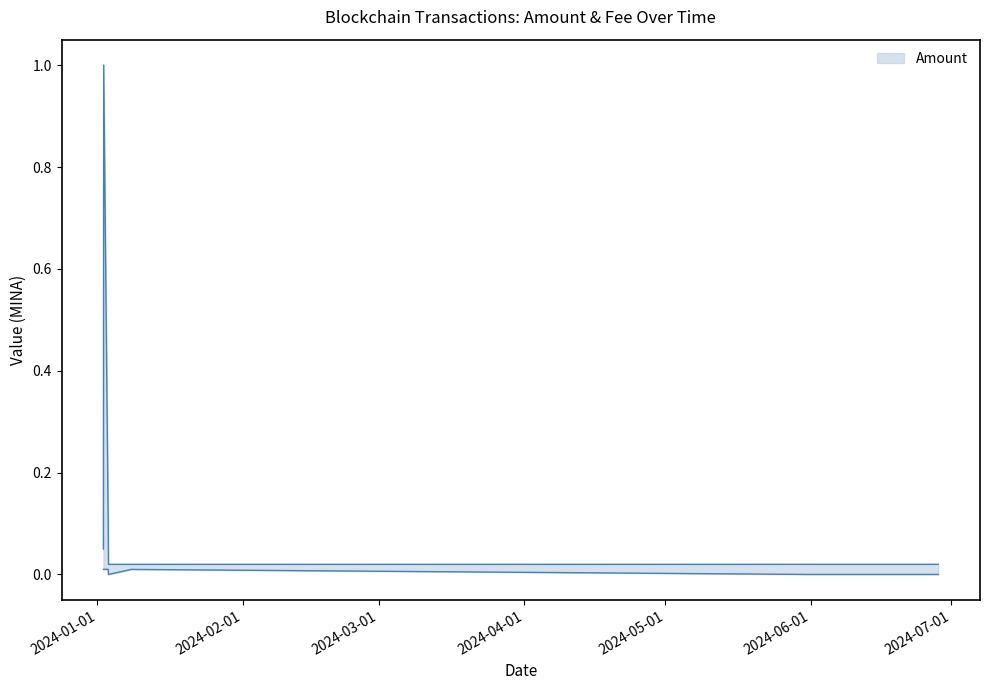

Which has a higher value, 2024-01-03 06:48:00 or 2024-01-02 07:42:00?

2024-01-02 07:42:00